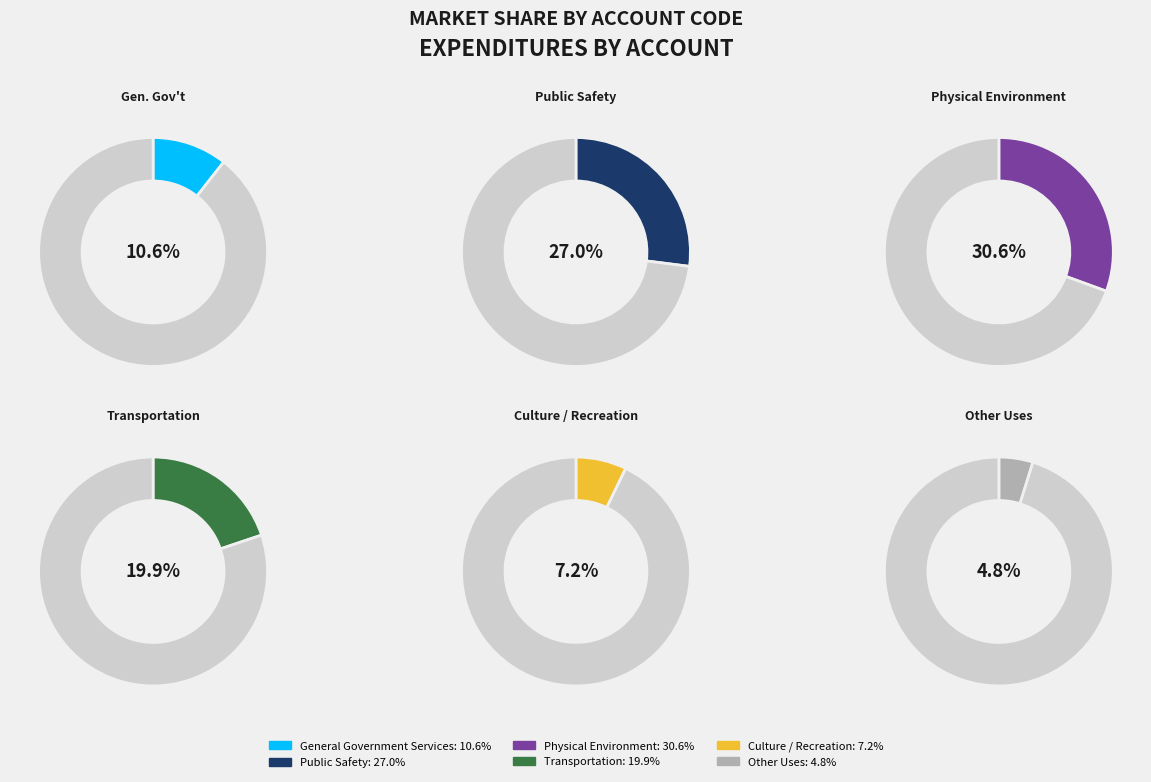

Count the number of slices in the pie.

6